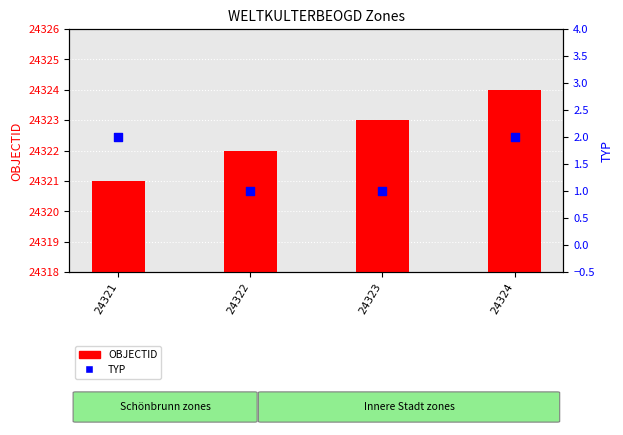

Which series has the largest total across all categories?

OBJECTID